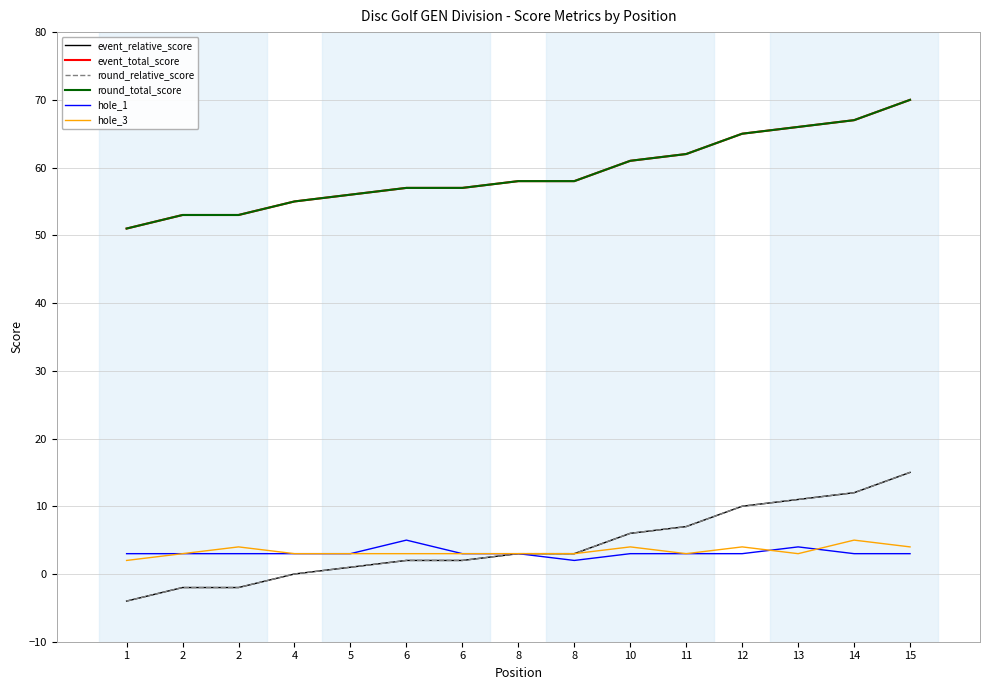

How many interior local peaks does the hole_3 series have?

4